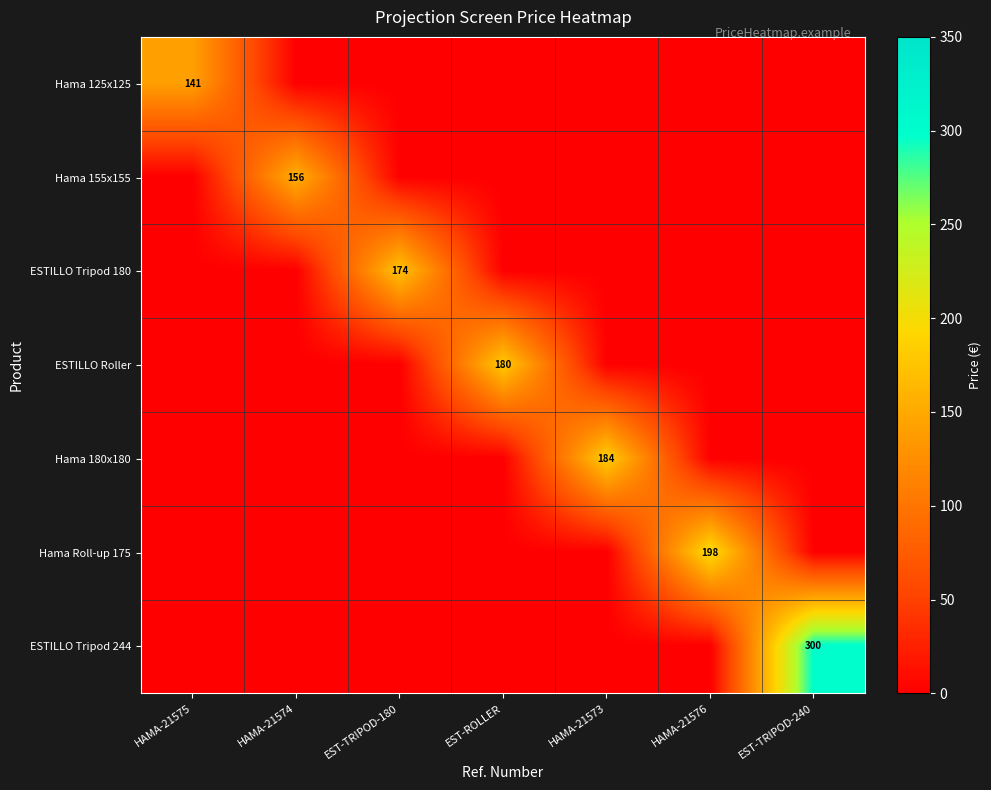

What is the greatest value displayed?

300.0